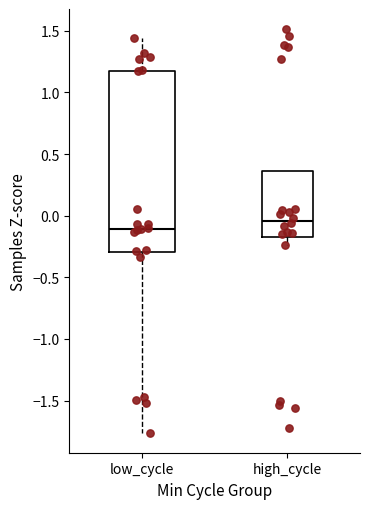

Comparing the boxes themselves (not the whiskers), which one is the tallest?

low_cycle